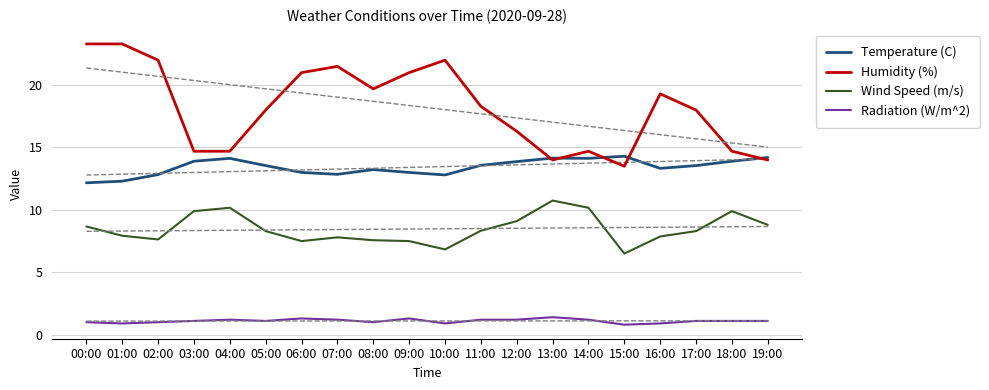

What is the average value of the Radiation (W/m^2) series?

1.1